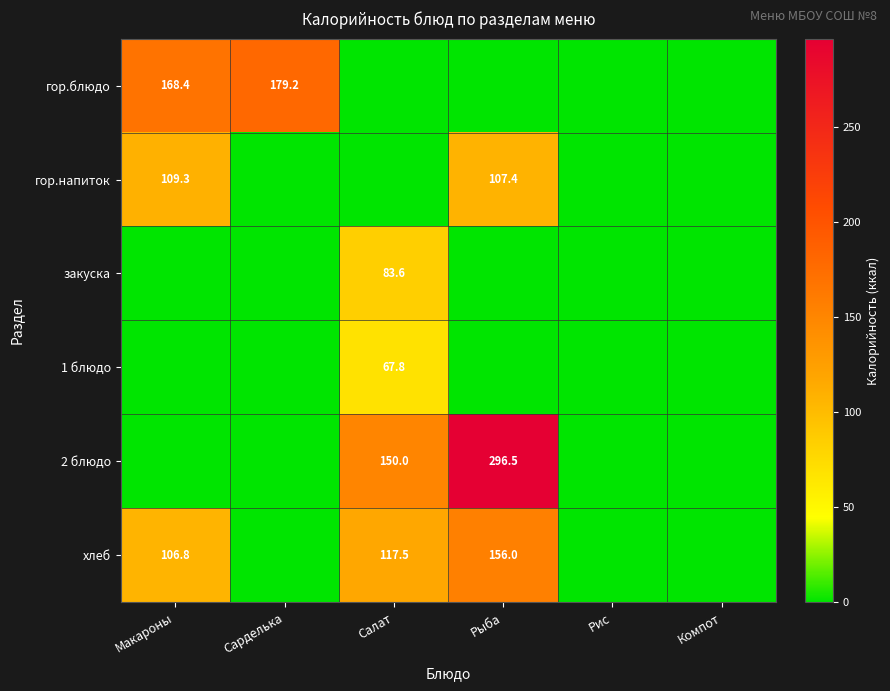

Is the value of 2 блюдо at Рыба greater than the value of гор.напиток at Макароны?

Yes